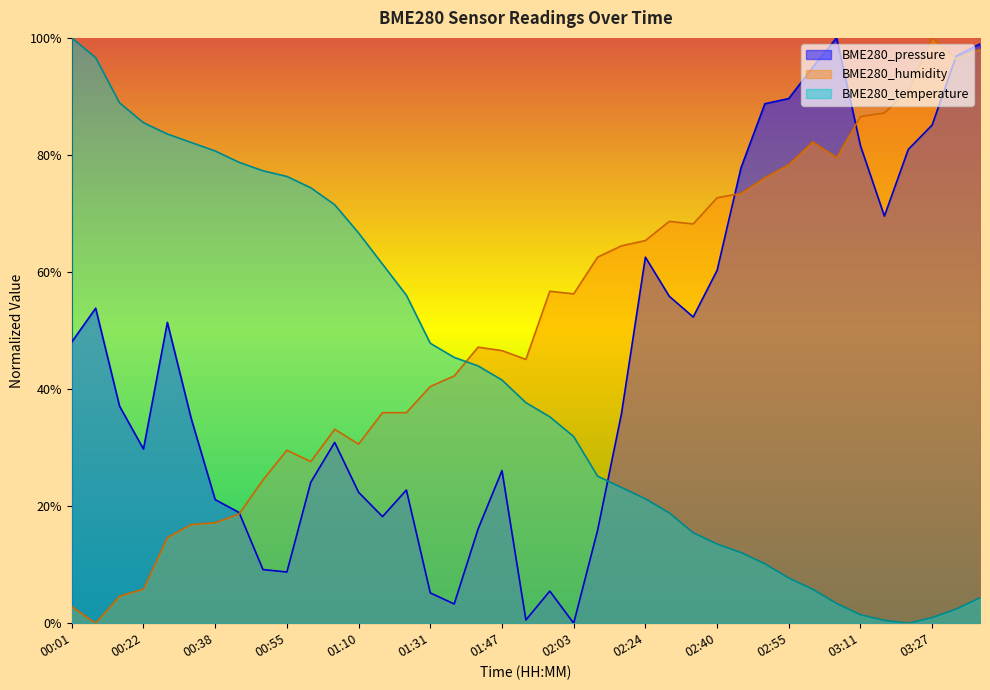

Is it true that BME280_humidity equals 0.2 at 01:00?

False